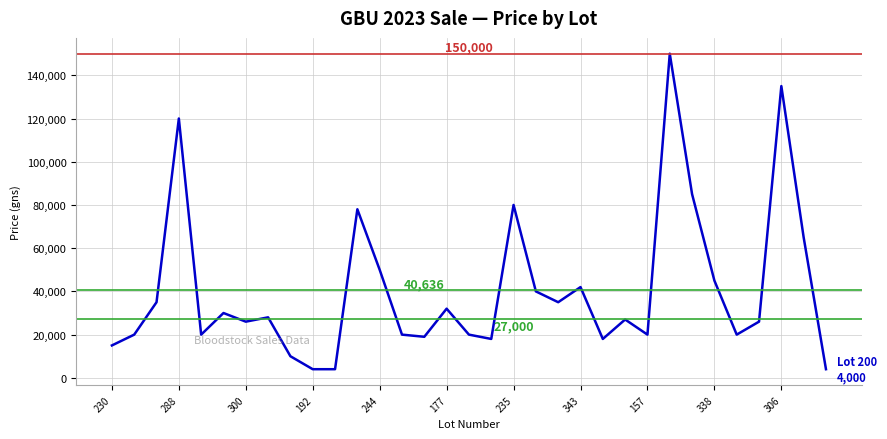

What is the greatest value displayed?

150000